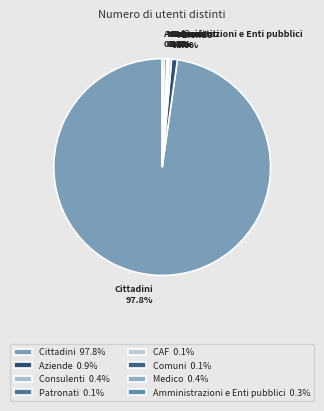

How many slices are in this pie chart?

8